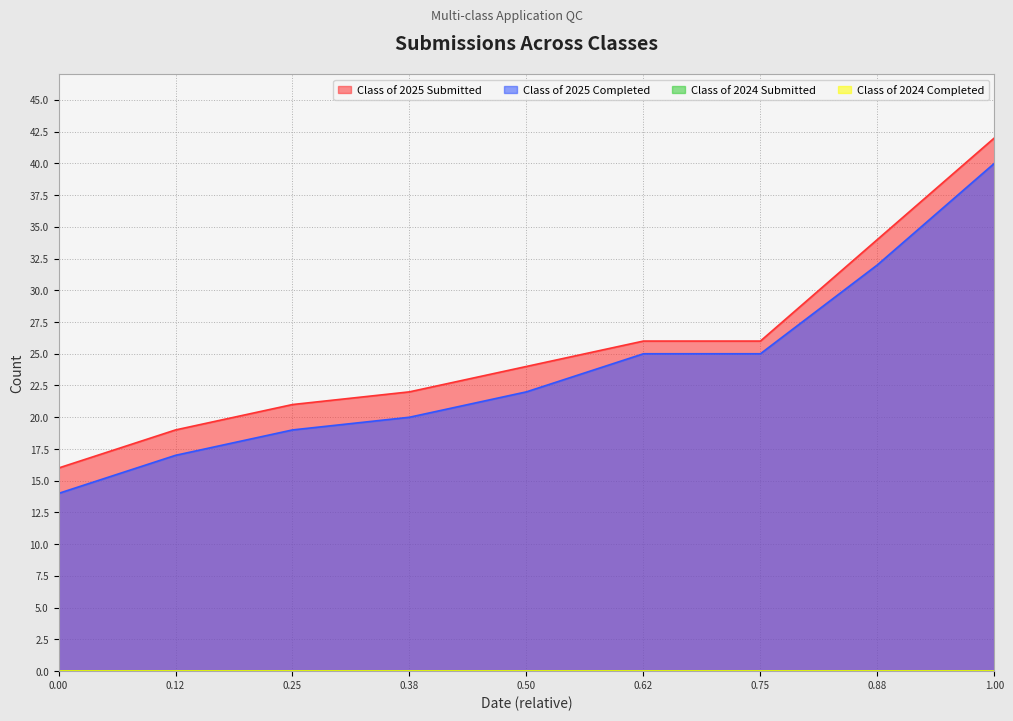

The value of Class of 2025 Completed at 0.00 is 21. True or false?

False